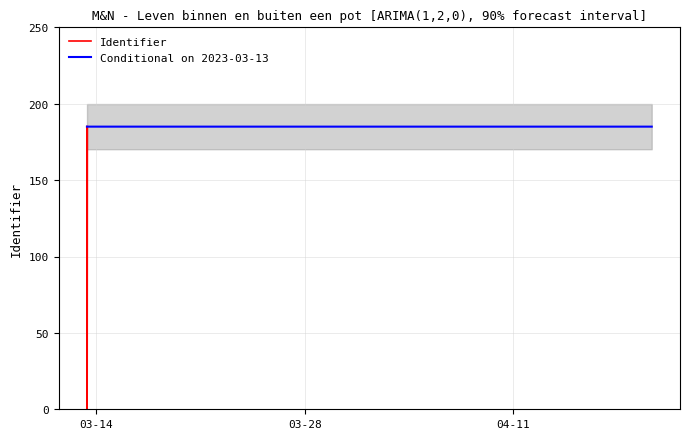

What is the minimum value for Conditional on 2023-03-13?

185.0